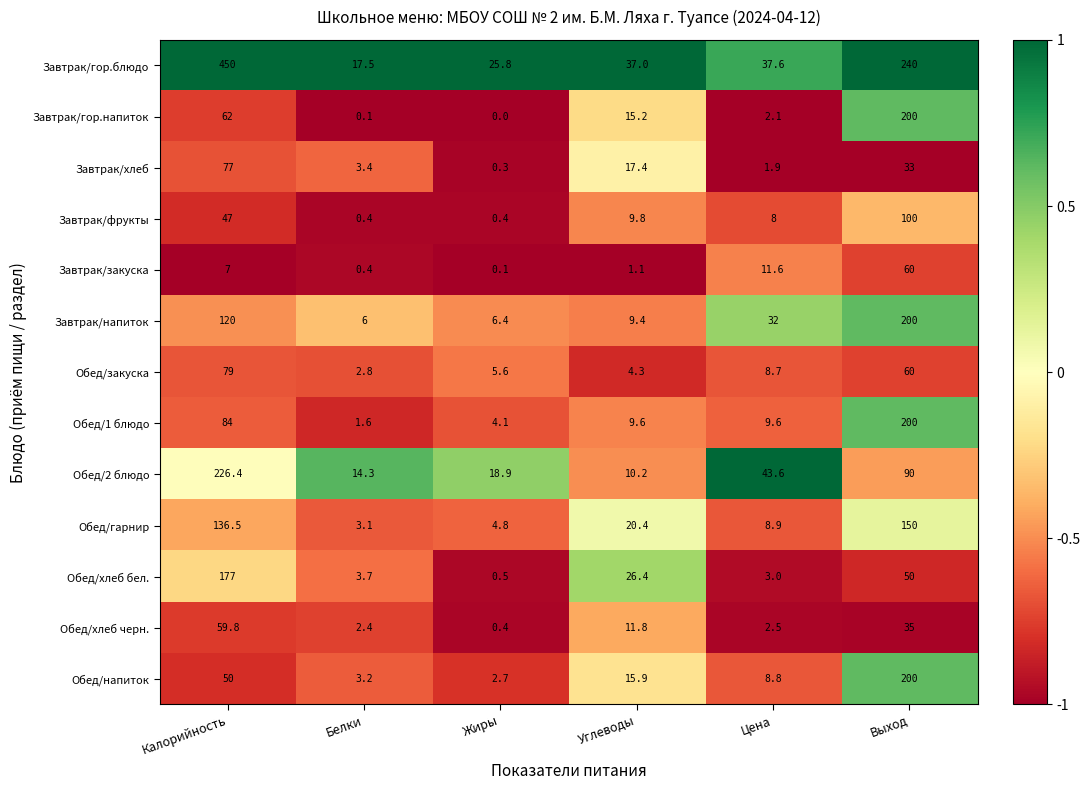

What value does the Завтрак/гор.напиток series have at Калорийность?

62.0